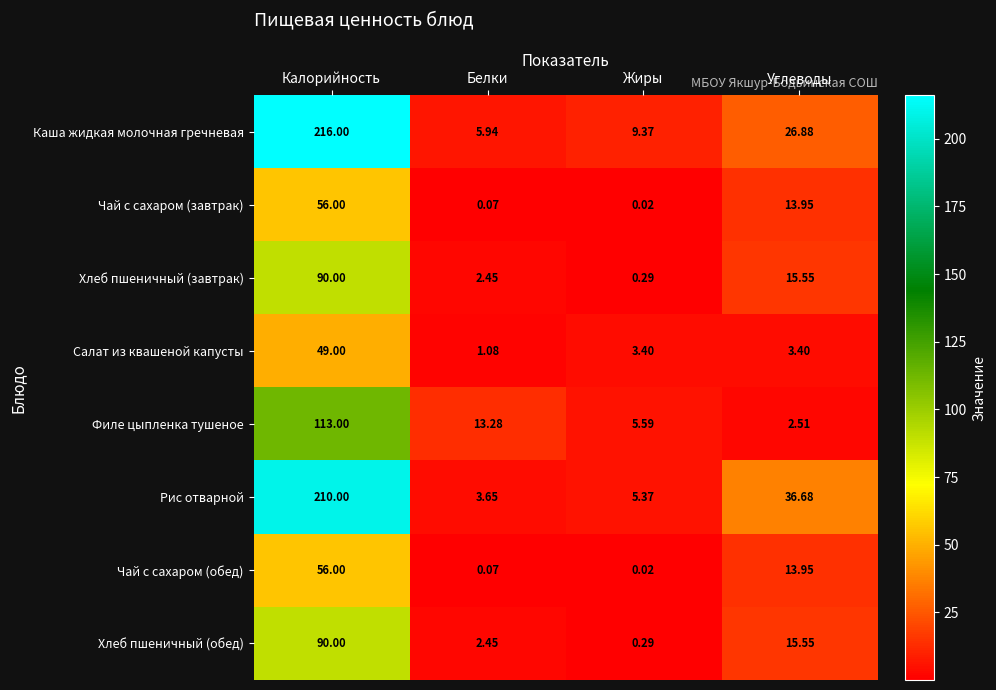

Which category has the lowest value across all series?

Жиры